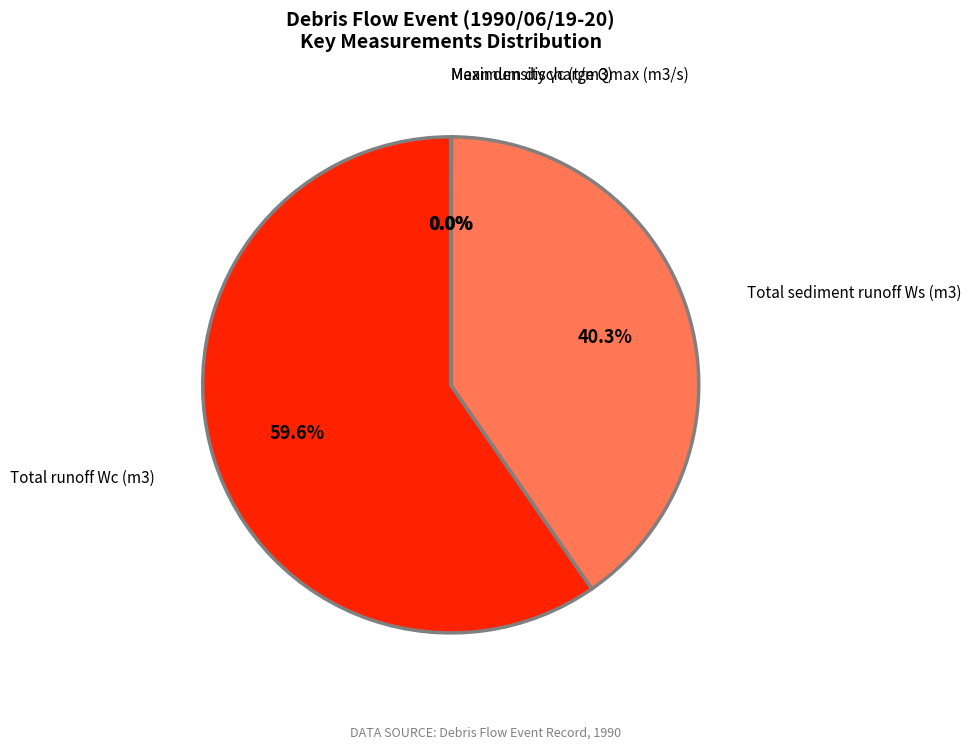

Which category accounts for the majority?

Total runoff Wc (m3)